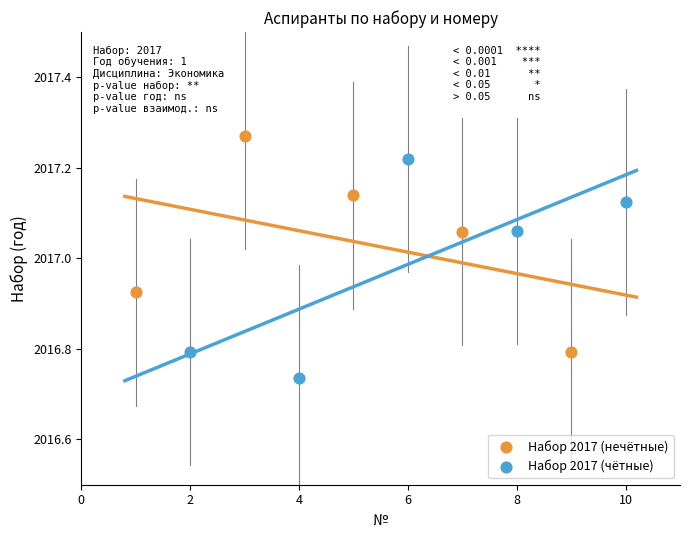

Which series reaches the maximum Y coordinate?

Набор 2017 (нечётные)